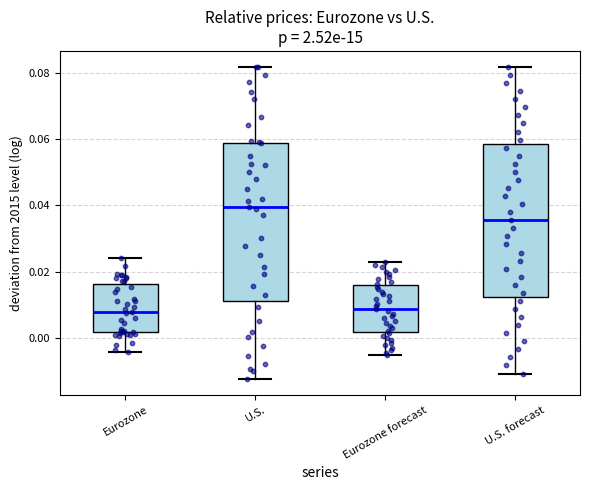

Reading left to right, transcribe this box plot: for each box, give where its median line is, the range the box spans, and where its two whiskers end, as read against the y-axis. The values are not printed on the chart, so give them approximately, as read against the axis.

Eurozone: median 0.008, box 0.002 to 0.016, whiskers -0.004 to 0.024
U.S.: median 0.040, box 0.012 to 0.058, whiskers -0.012 to 0.082
Eurozone forecast: median 0.008, box 0.002 to 0.016, whiskers -0.006 to 0.022
U.S. forecast: median 0.036, box 0.012 to 0.058, whiskers -0.010 to 0.082